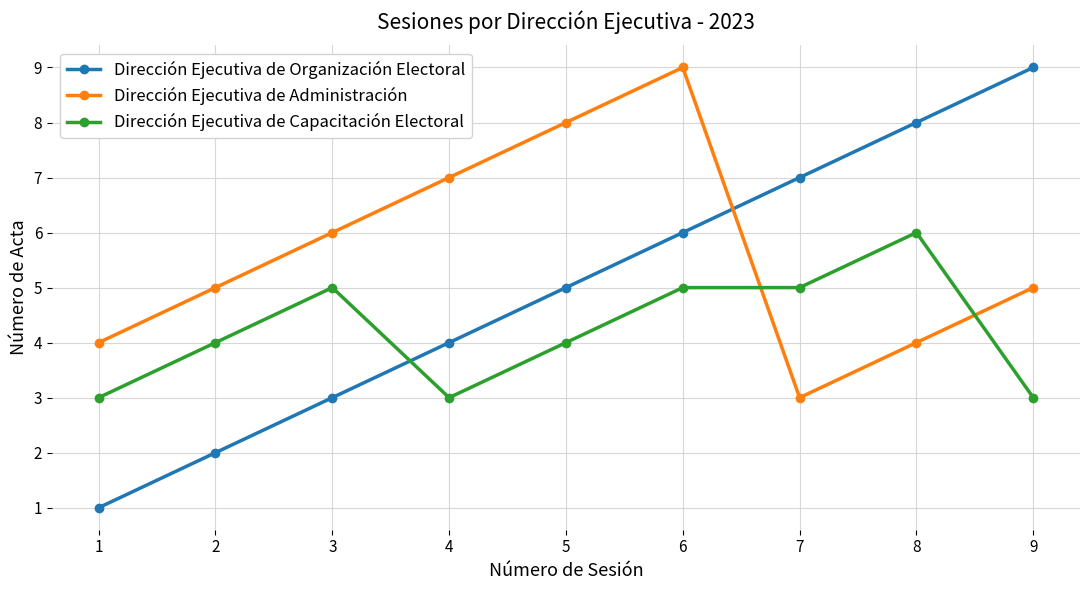

What is the value of the Dirección Ejecutiva de Administración point at the 5th from the left?

8